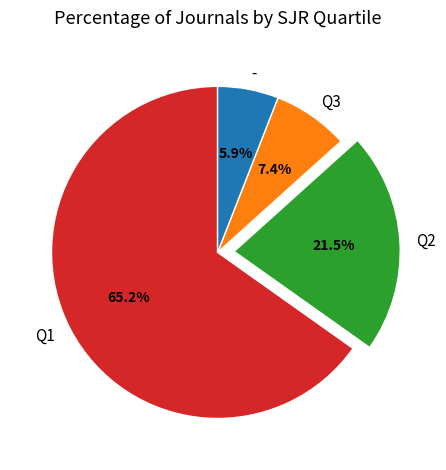

What portion of the pie excludes -?

94.1%